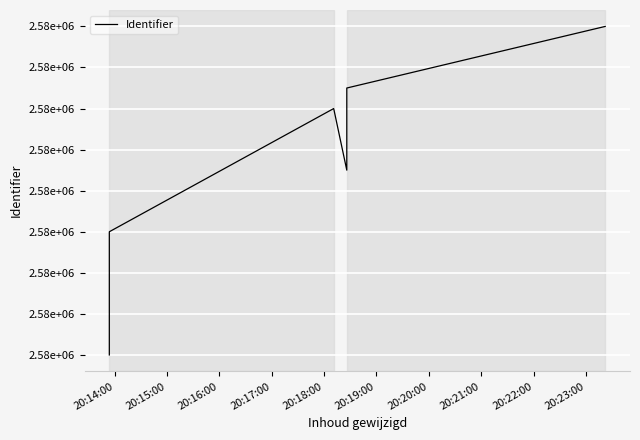

How many values are below 2576134?

4